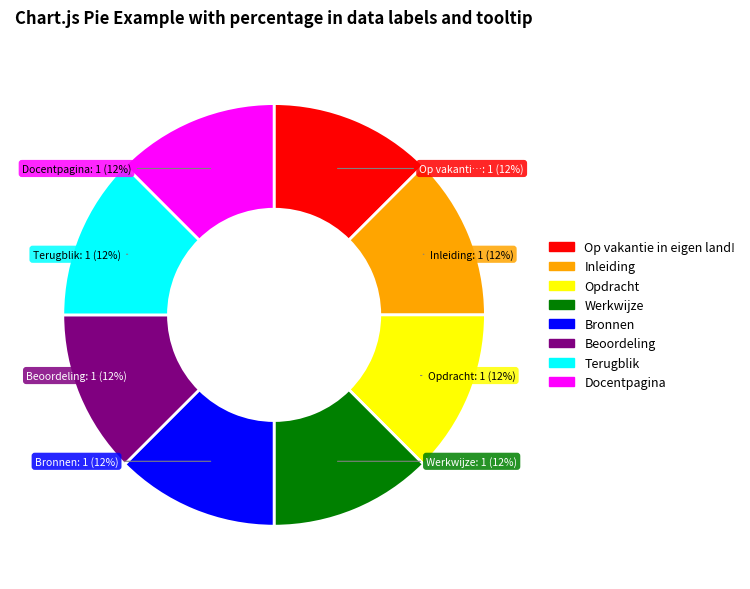

Is there a majority slice in this chart?

No